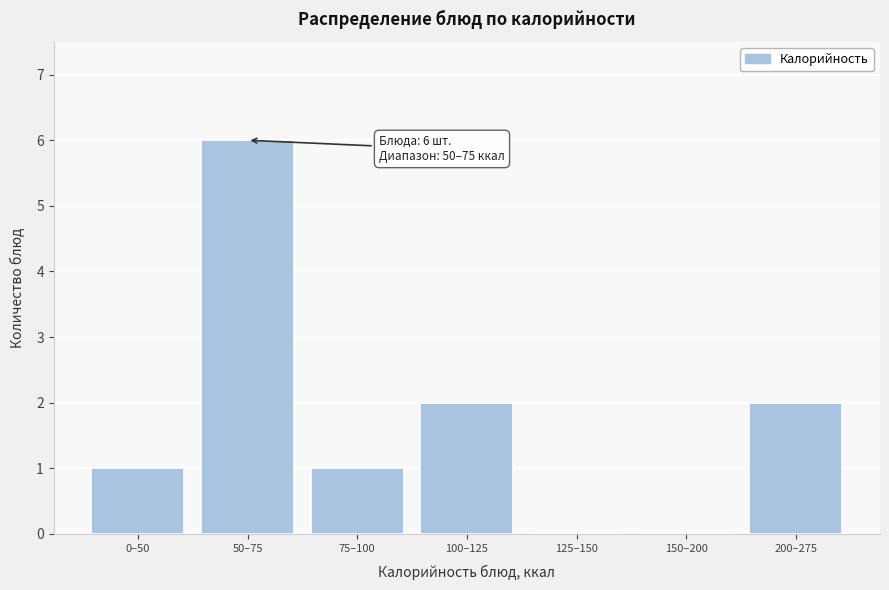

Reading left to right, list all the values displayed in this chart.

0–50=1	50–75=6	75–100=1	100–125=2	125–150=0	150–200=0	200–275=2